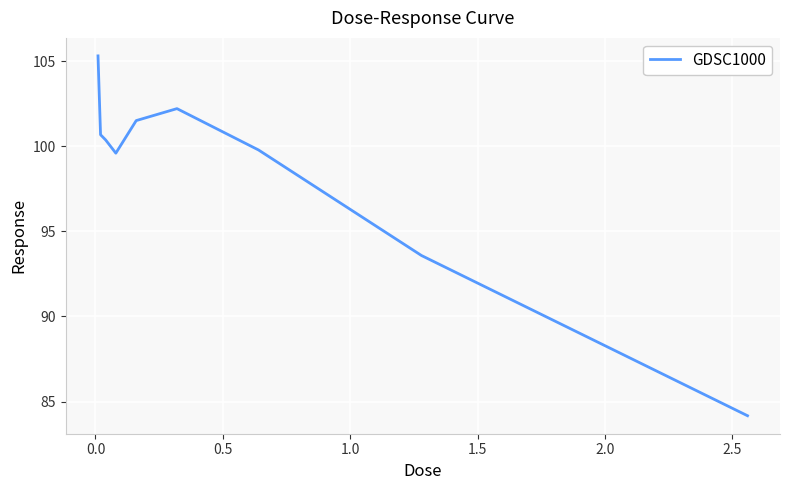

What is the smallest value displayed?

84.2